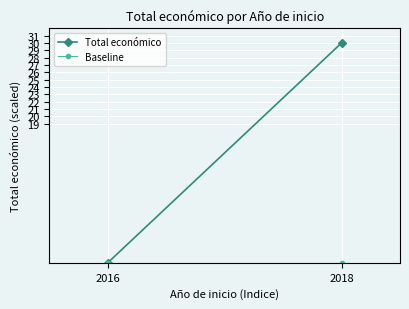

List the labels in order of Baseline value, largest first.

2016, 2018